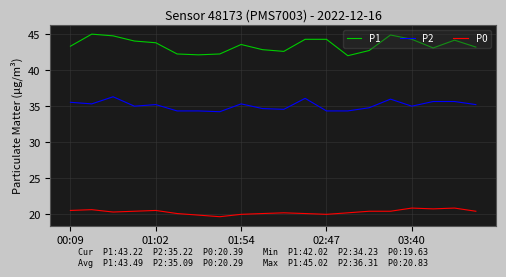

Which series has the largest total across all categories?

P1